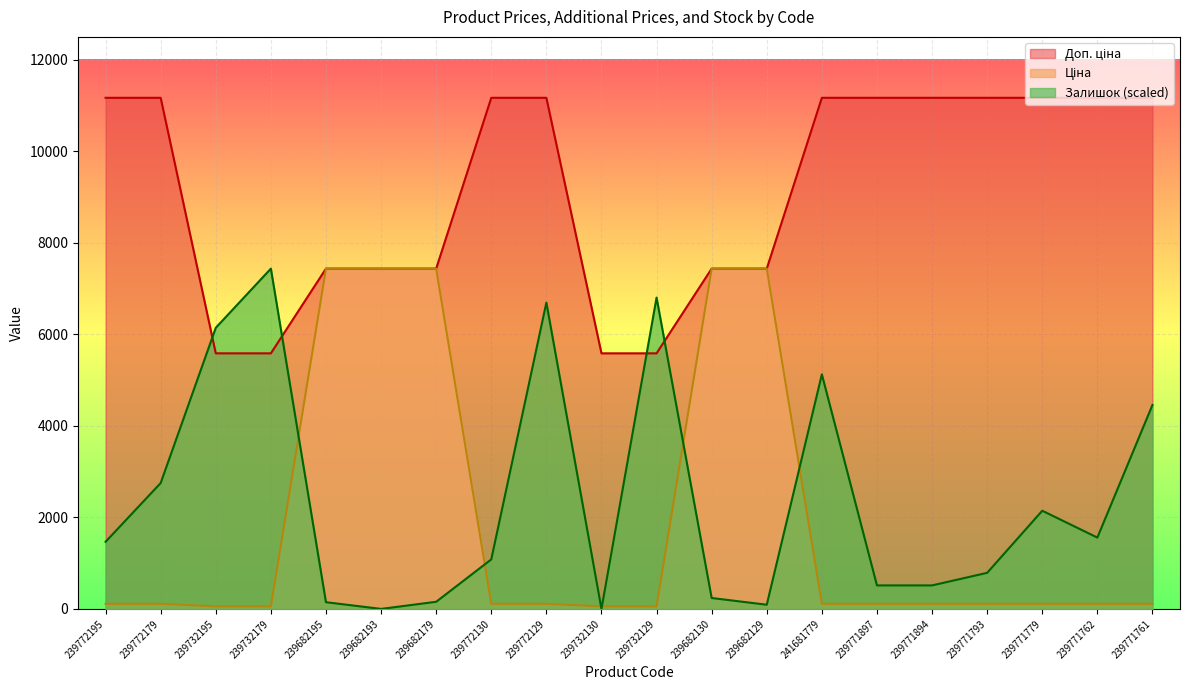

At which label does Доп. ціна reach its minimum?

239732195